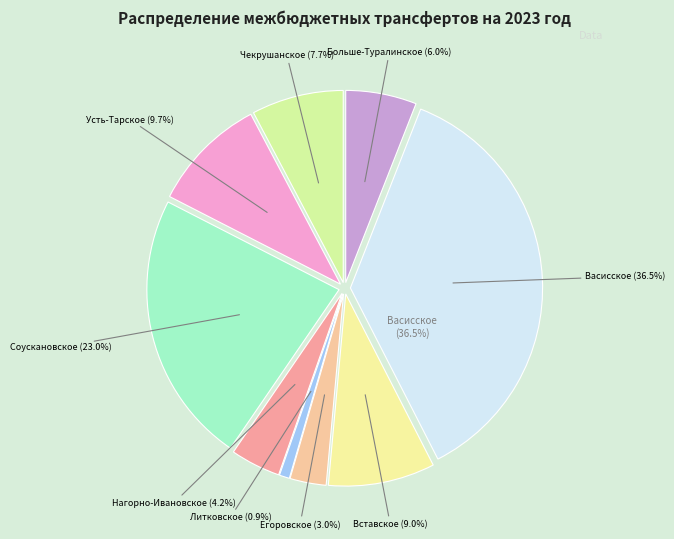

Which category has the smallest portion of the pie?

Литковское сельское поселение